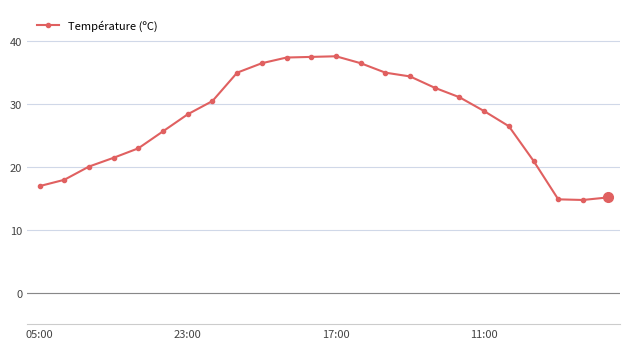

What is the smallest value displayed?

14.7